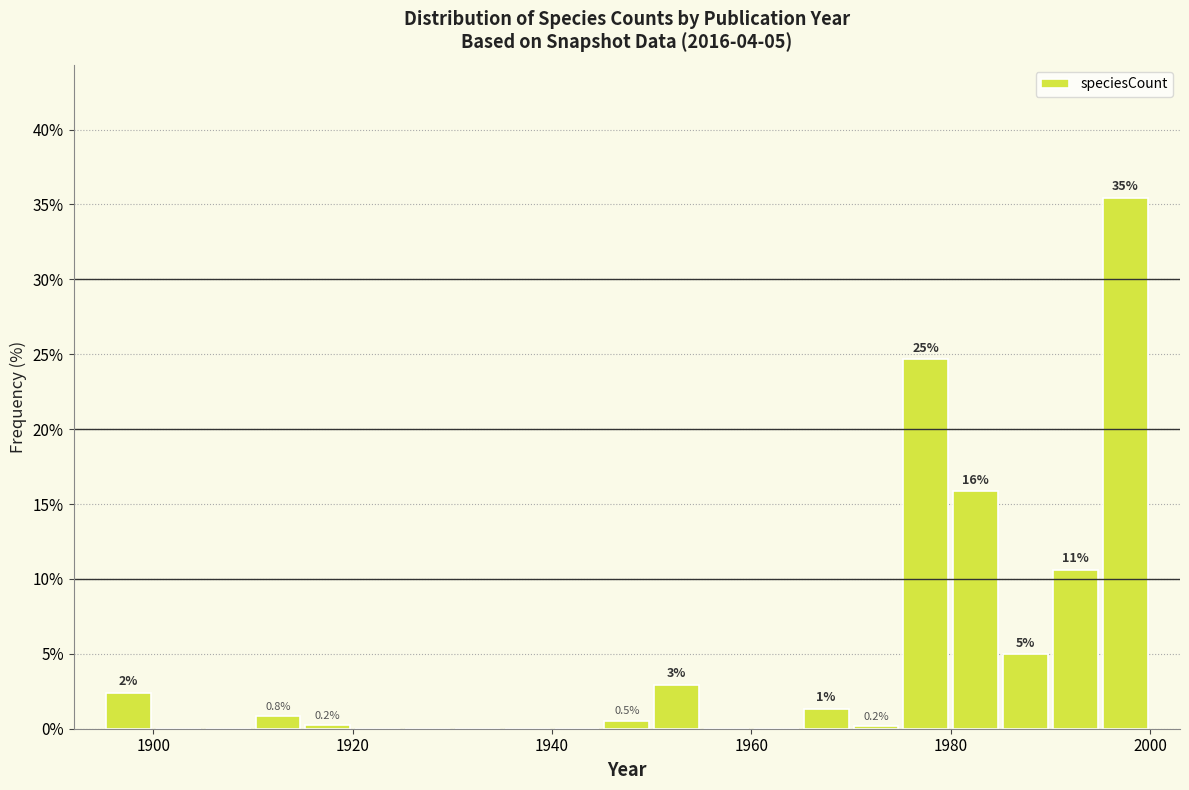

Around what value on the x-axis is the tallest bar? Give the approximate position of its centre, as read against the axis.

1998